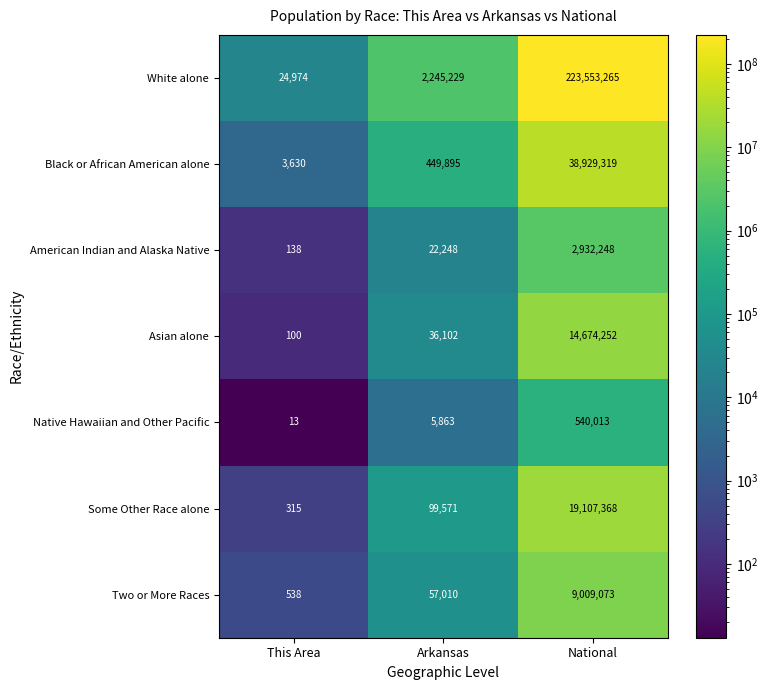

Which category has the highest value in the Some Other Race alone series?

National